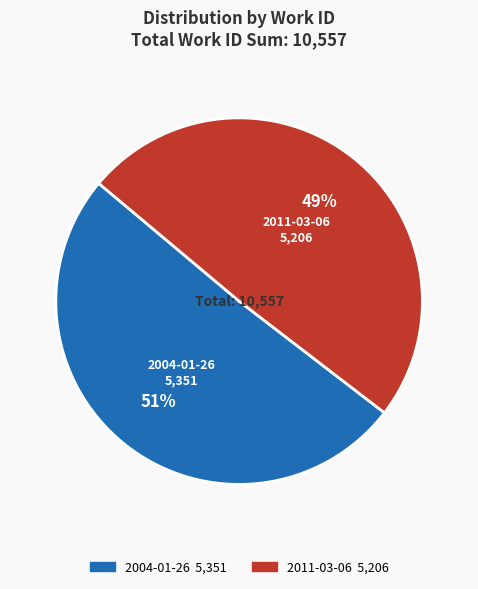

How many segments does this pie chart have?

2